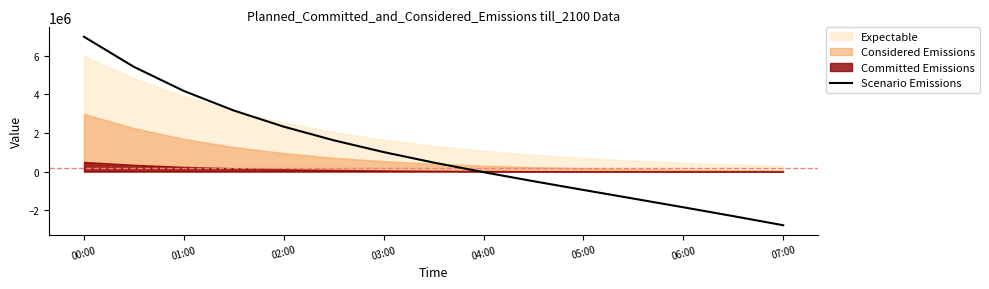

The value of Scenario Emissions at 06:00 is -3245927.5. True or false?

False